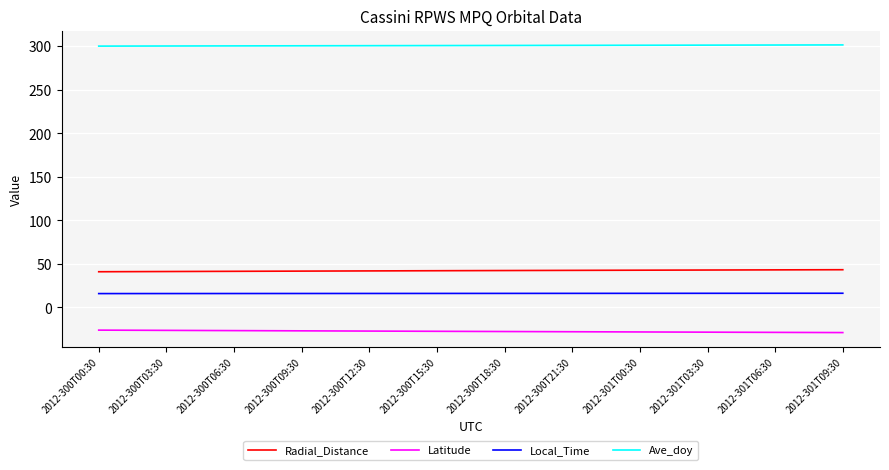

Which series has the largest total across all categories?

Ave_doy